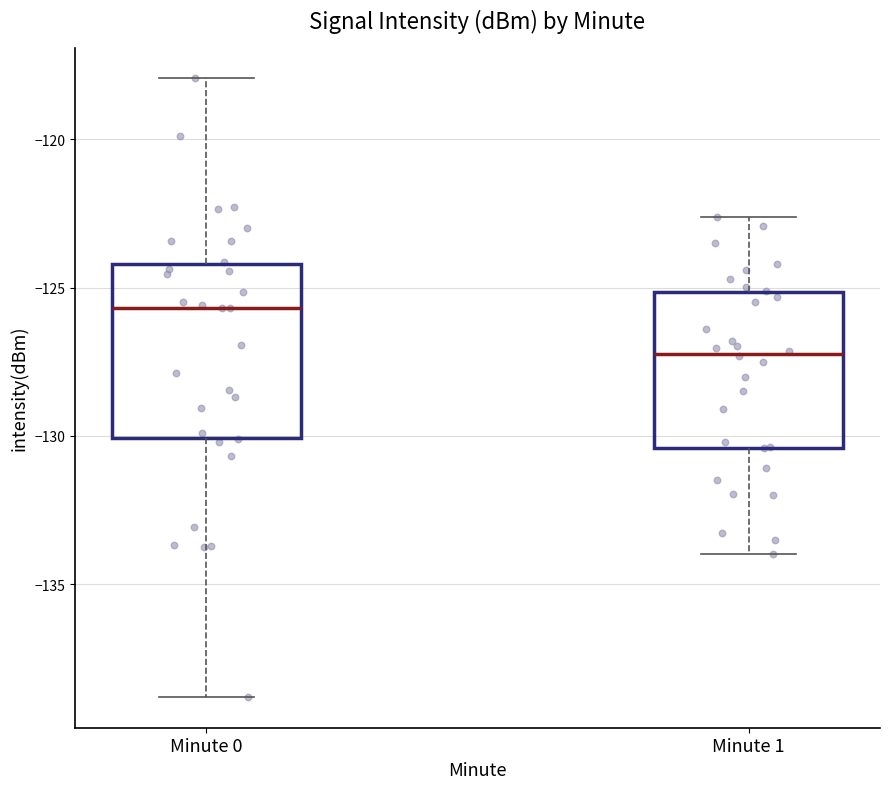

Where does the lower whisker of the box for Minute 1 end on the y-axis? The values are not printed on the chart, so give them approximately, as read against the axis.

-134.0